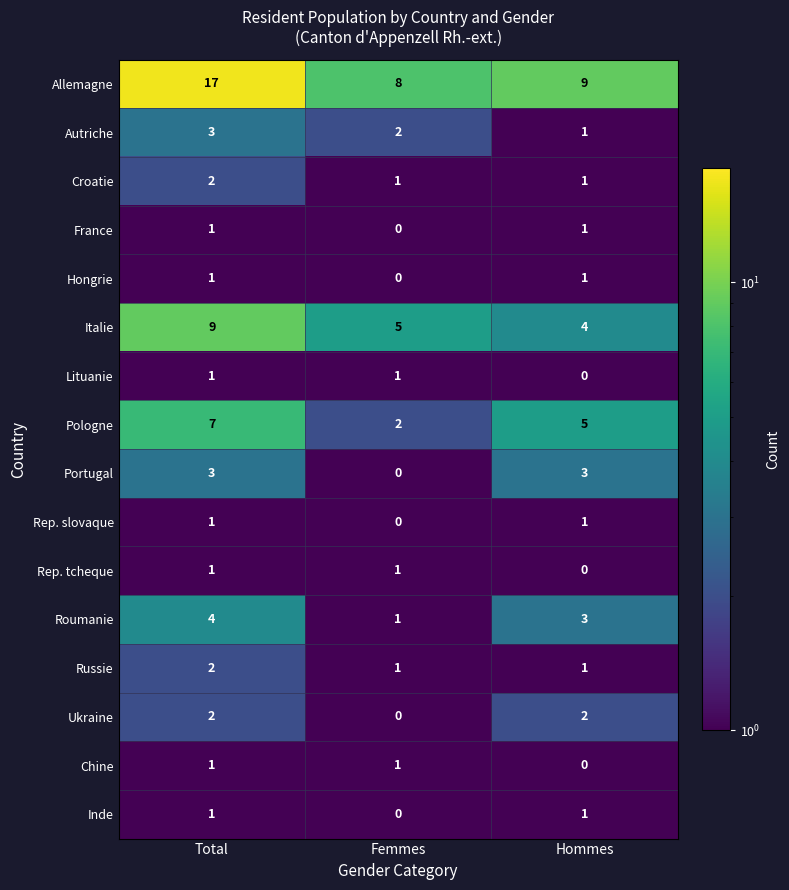

The Roumanie series shows 1 at Hommes. True or false?

False